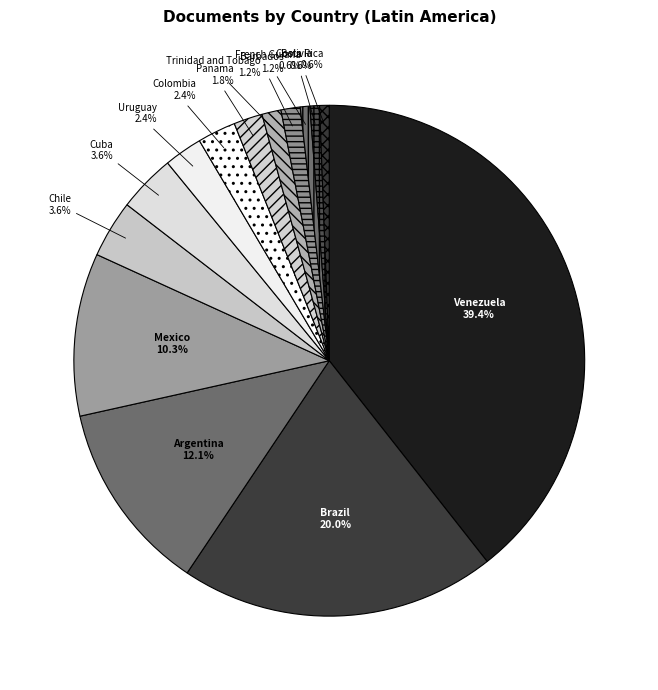

Is there a majority slice in this chart?

No